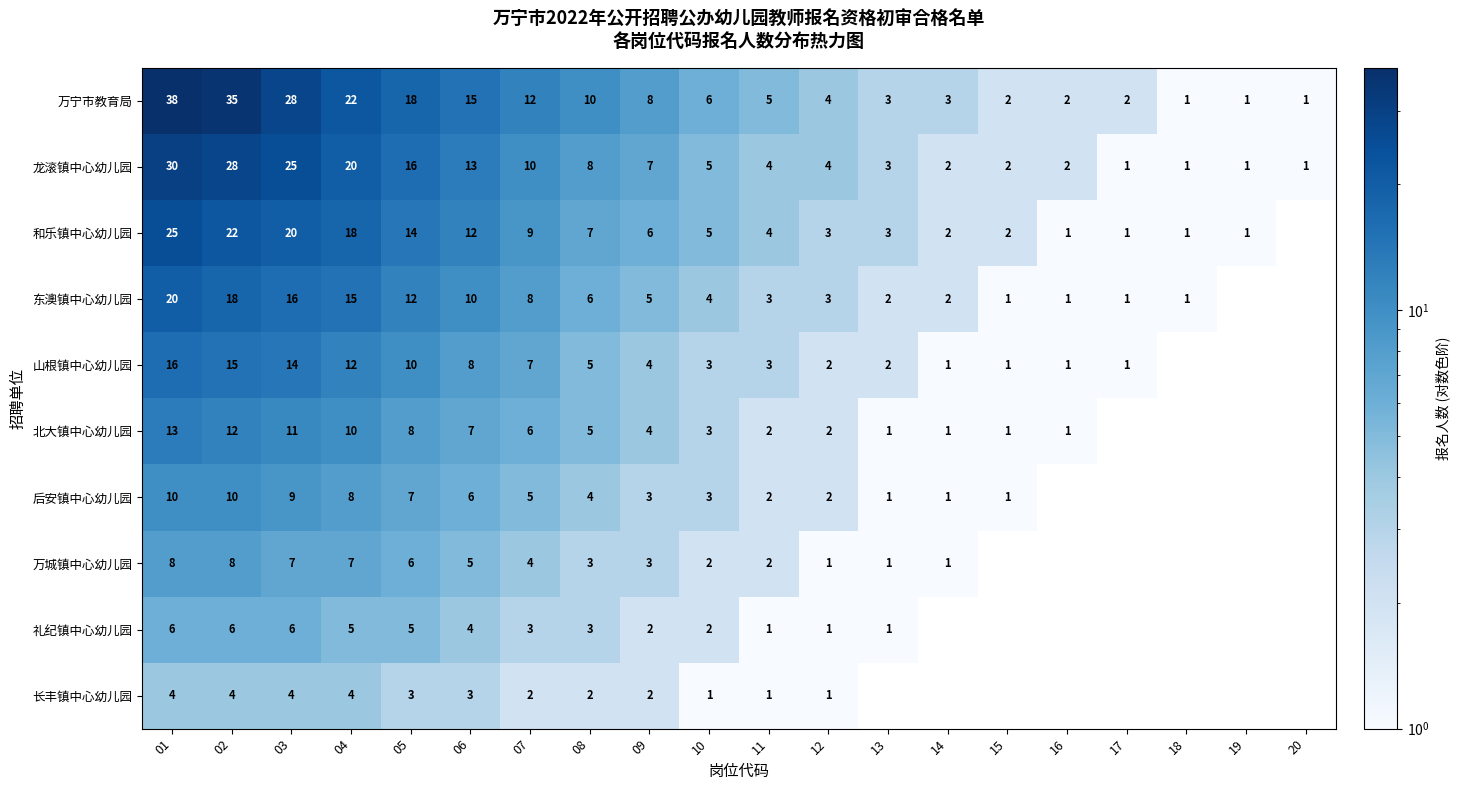

What is the difference between the highest and lowest values at 06?

12